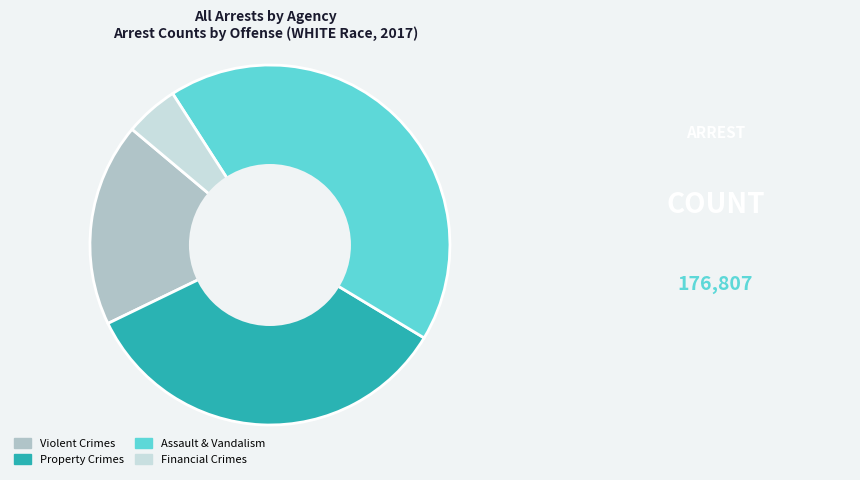

Is the sum of Assault & Vandalism and Violent Crimes greater than half?

Yes